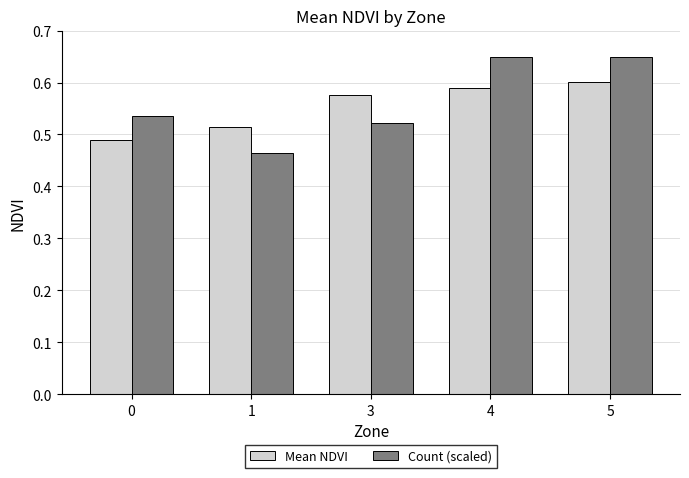

List the series in order of their peak value, highest first.

Count (scaled), Mean NDVI